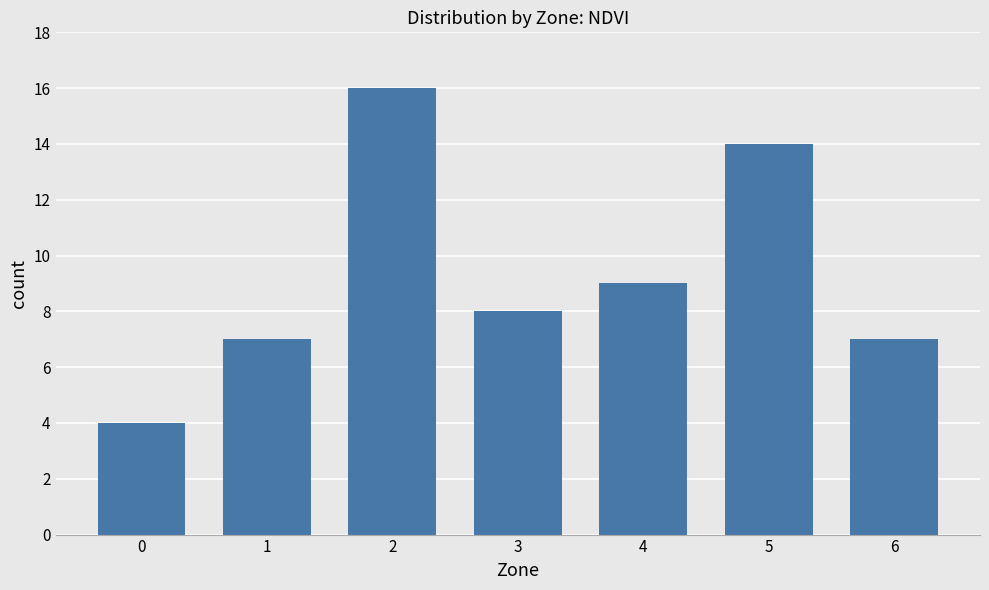

Reading left to right, transcribe all the data shown in this chart.

0=4	1=7	2=16	3=8	4=9	5=14	6=7